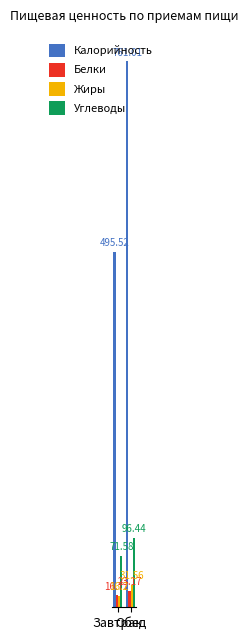

How many categories are shown in the chart?

2